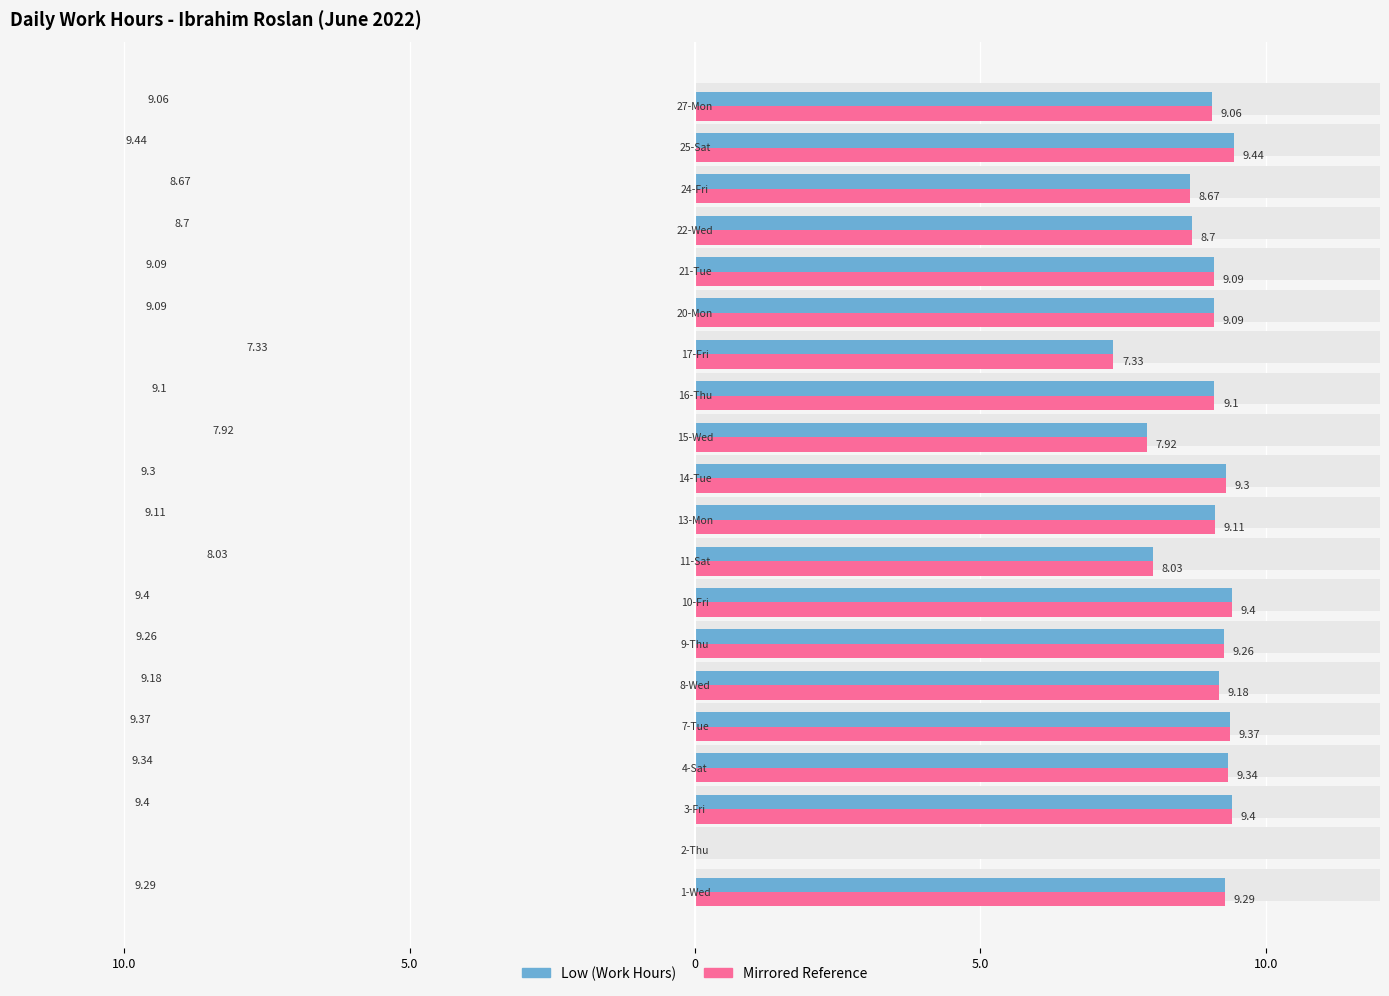

The value of Break Total (mirror) at 15 is 5.2. True or false?

False